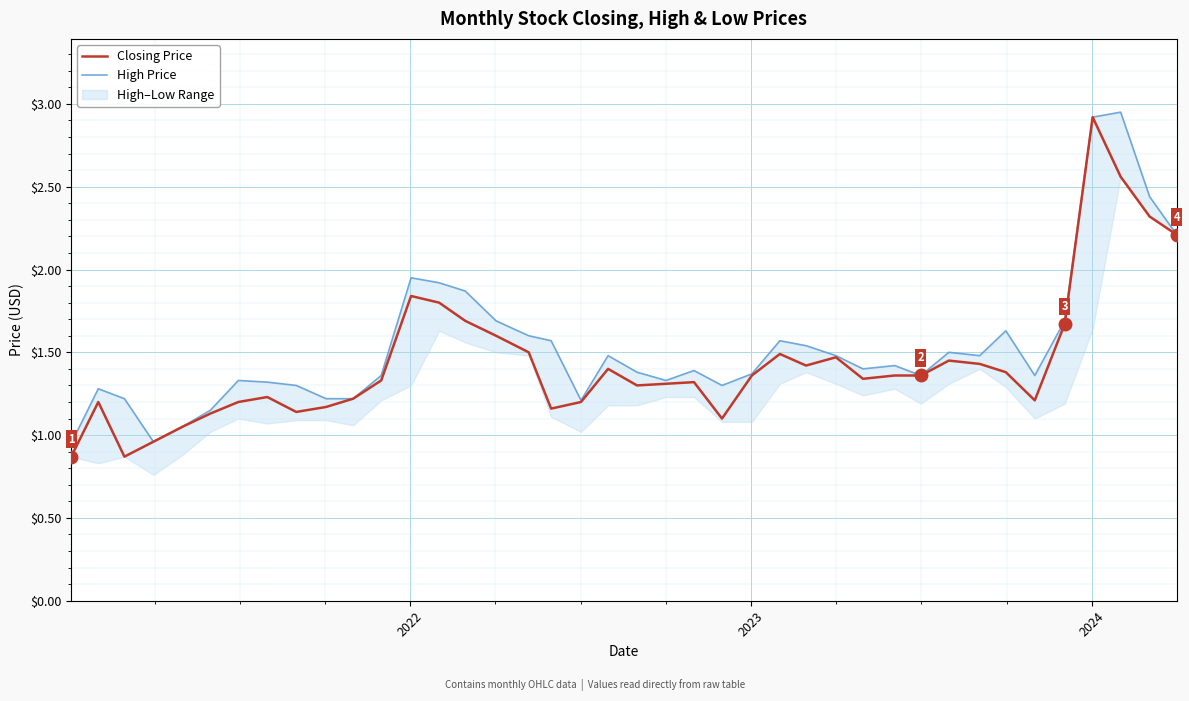

What is the lowest value of the Closing Price series?

0.9